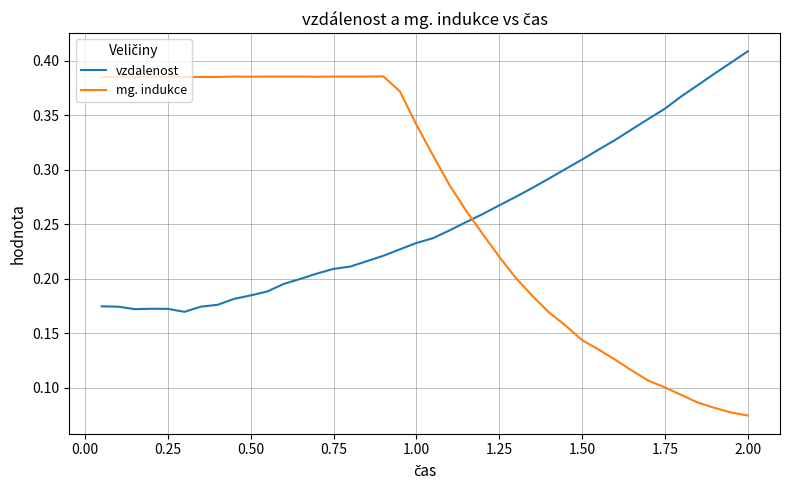

List the series in order of their peak value, highest first.

vzdalenost, mg. indukce